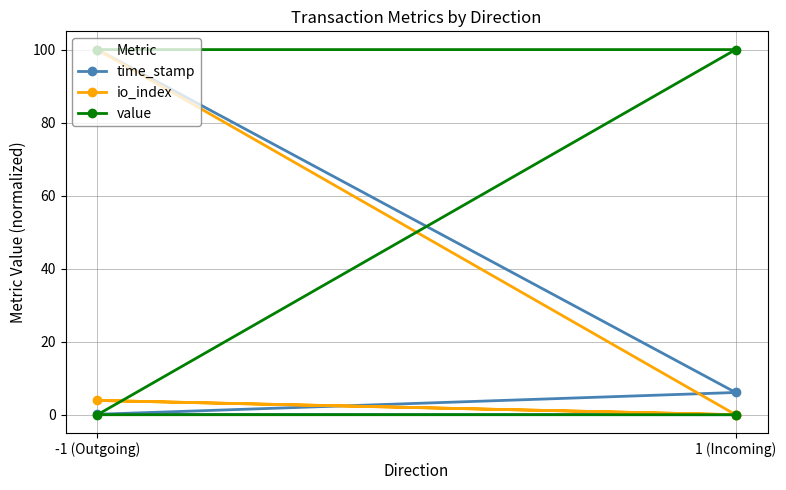

Is this an area chart (filled region under the line)?

No